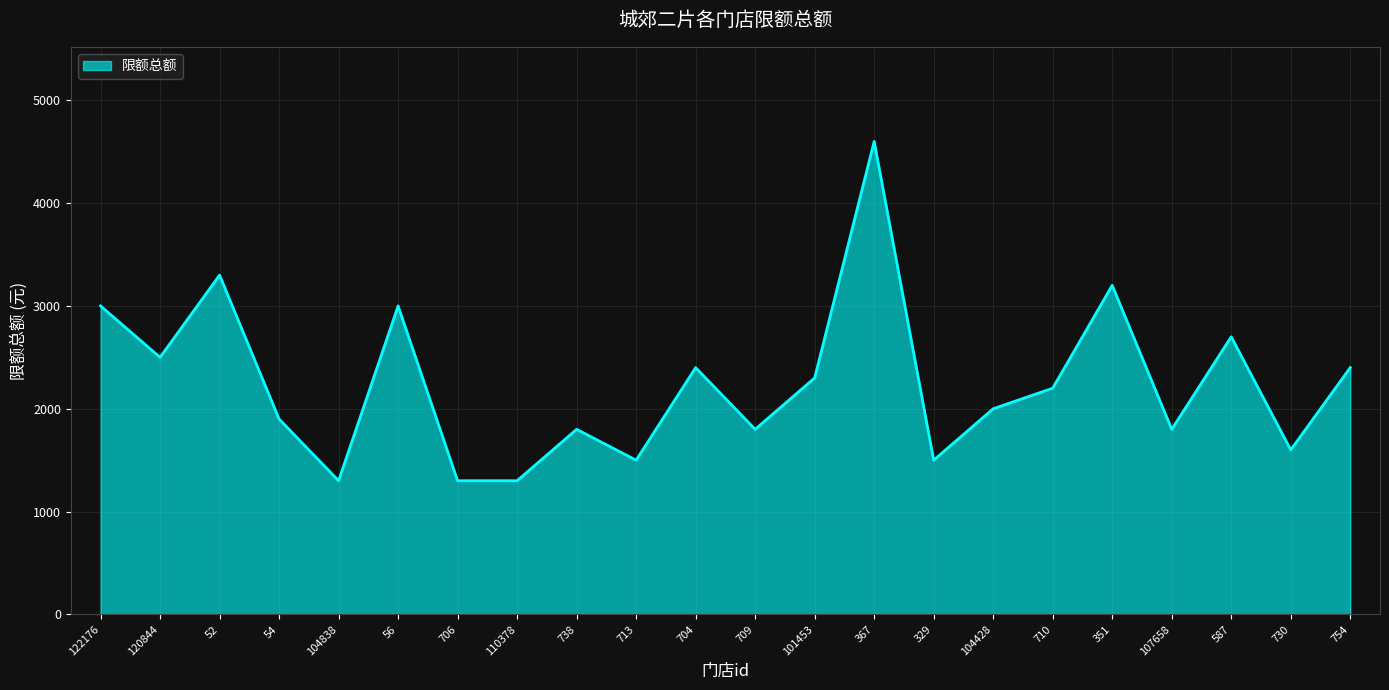

What is the maximum value shown in the chart?

4600